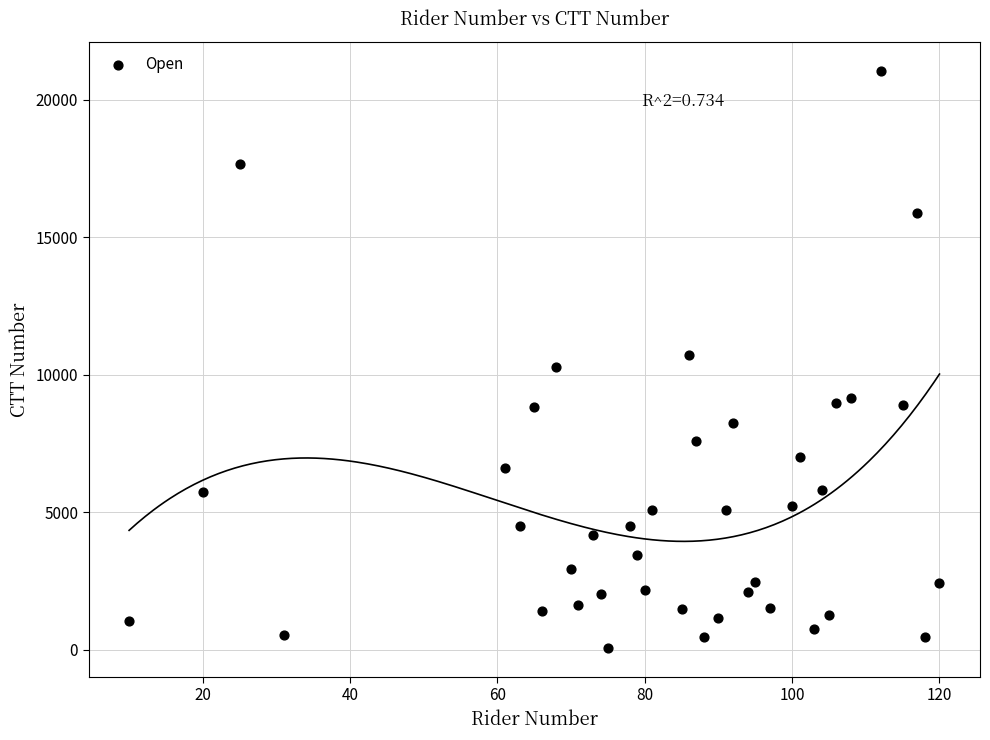

What is the range of Y values (max minus min)?

21012